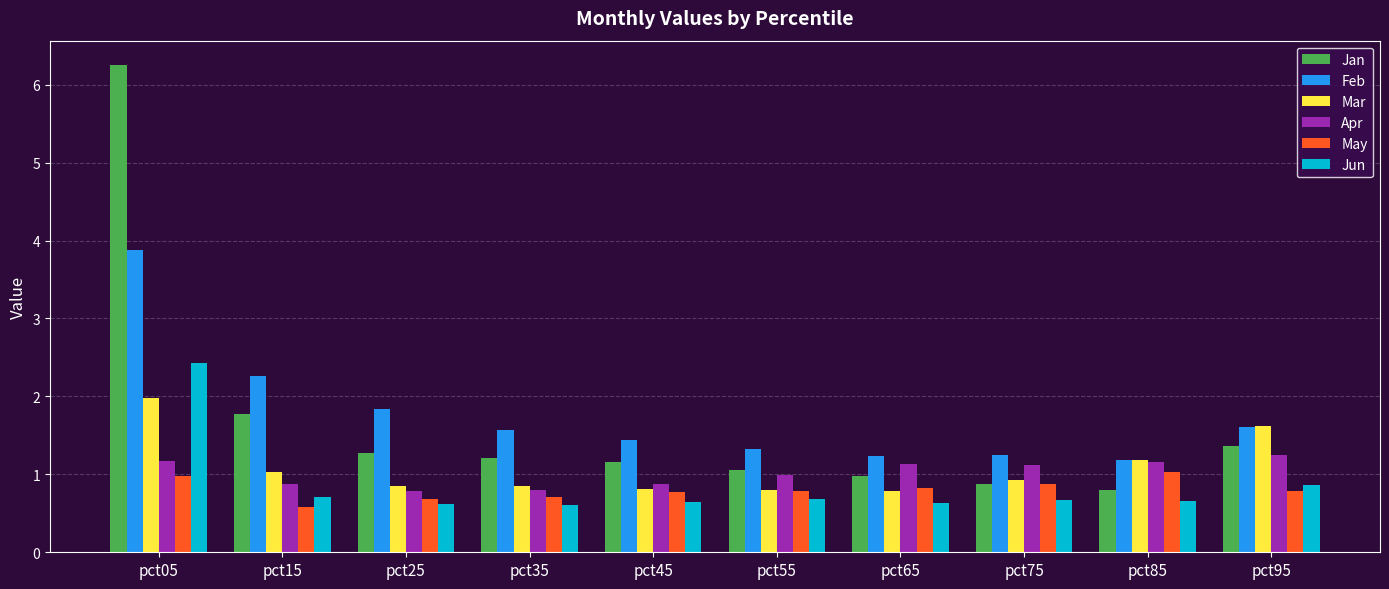

What is the lowest value of the Apr series?

0.8